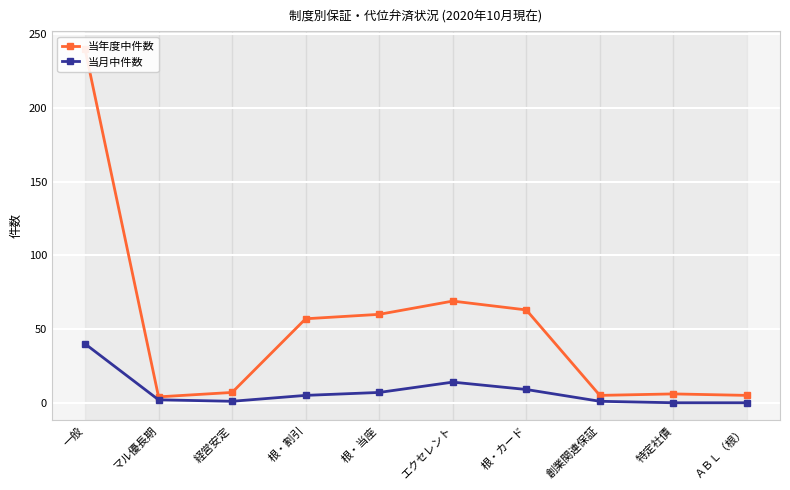

The 当年度中件数 series shows 1 at マル優長期. True or false?

False